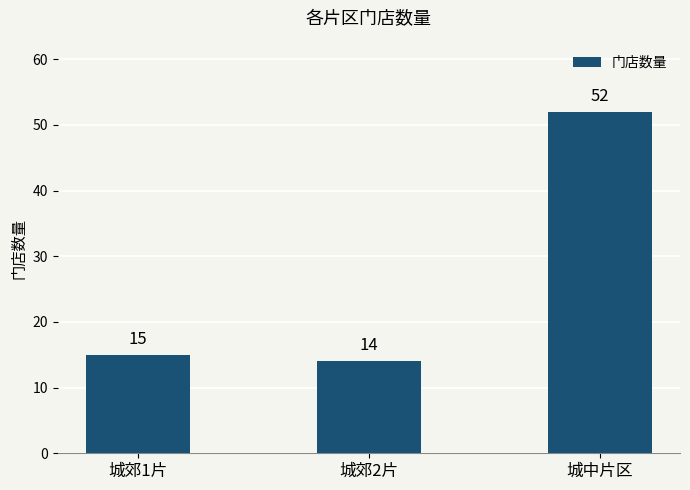

Reading left to right, extract all data points from this chart.

15	14	52